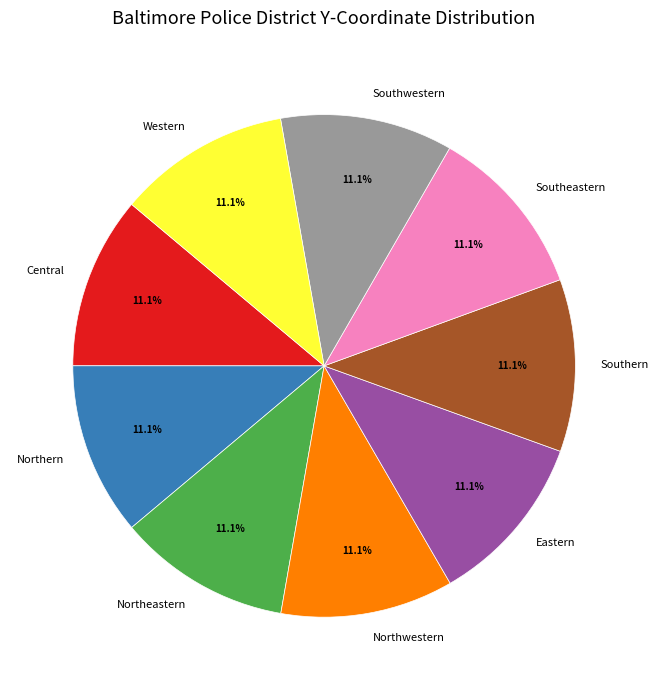

What percentage is the Northern slice, to the nearest percent?

11%